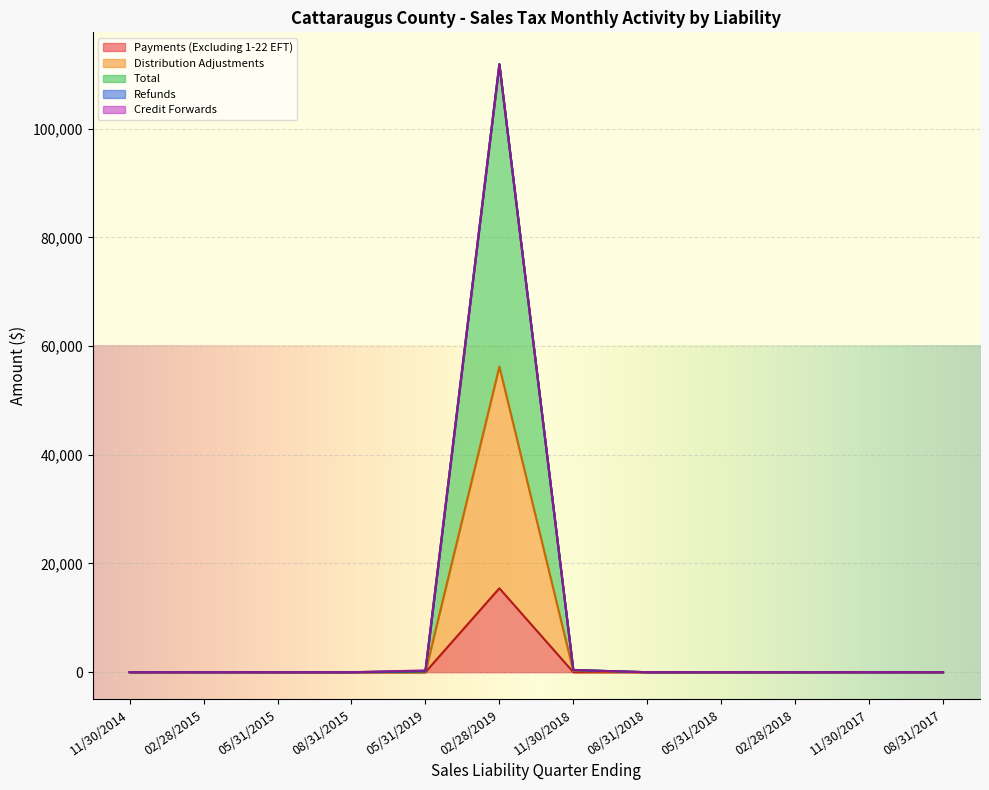

What is the maximum value for Payments (Excluding 1-22 EFT)?

15439.5